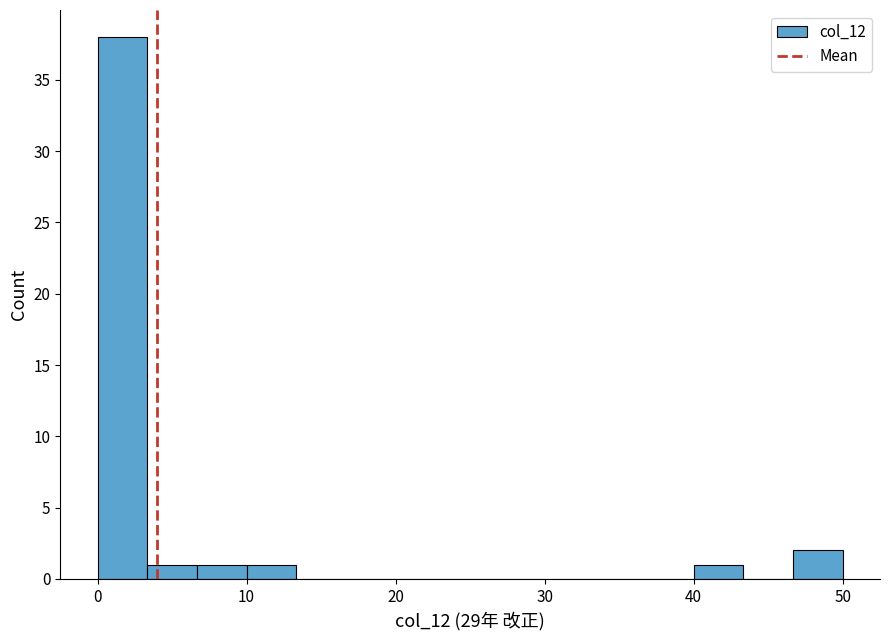

Read against the x-axis, roughly where is the centre of the tallest bar?

2